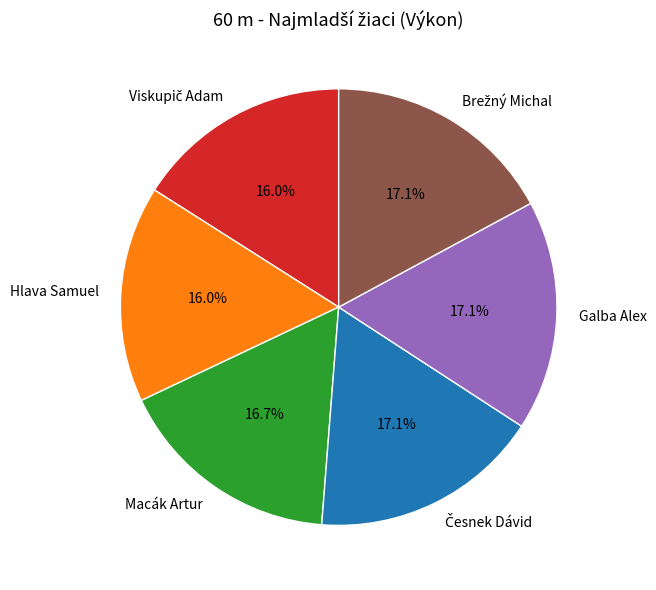

Count the number of slices in the pie.

6